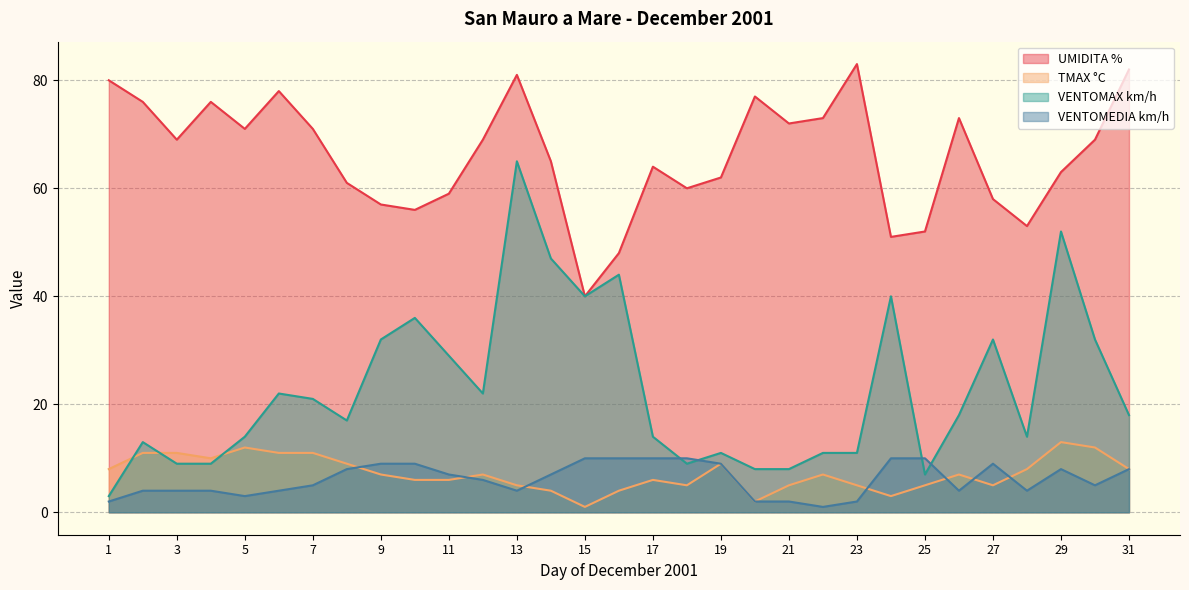

How many interior local peaks does the VENTOMAX km/h series have?

9